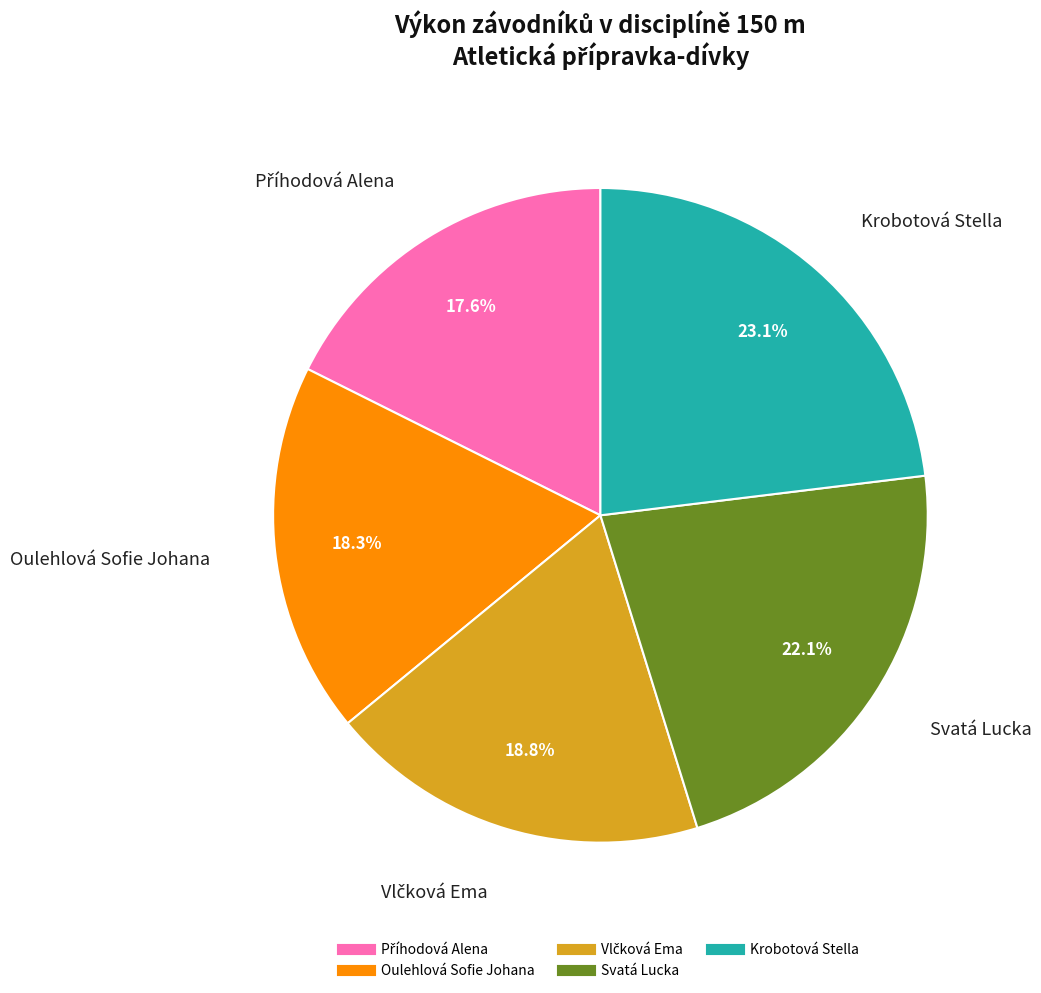

To the nearest percent, what is the average slice percentage?

20%